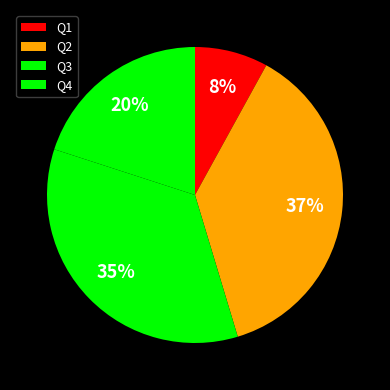

To the nearest percent, what is the difference between the largest and smallest slice percentages?

29%